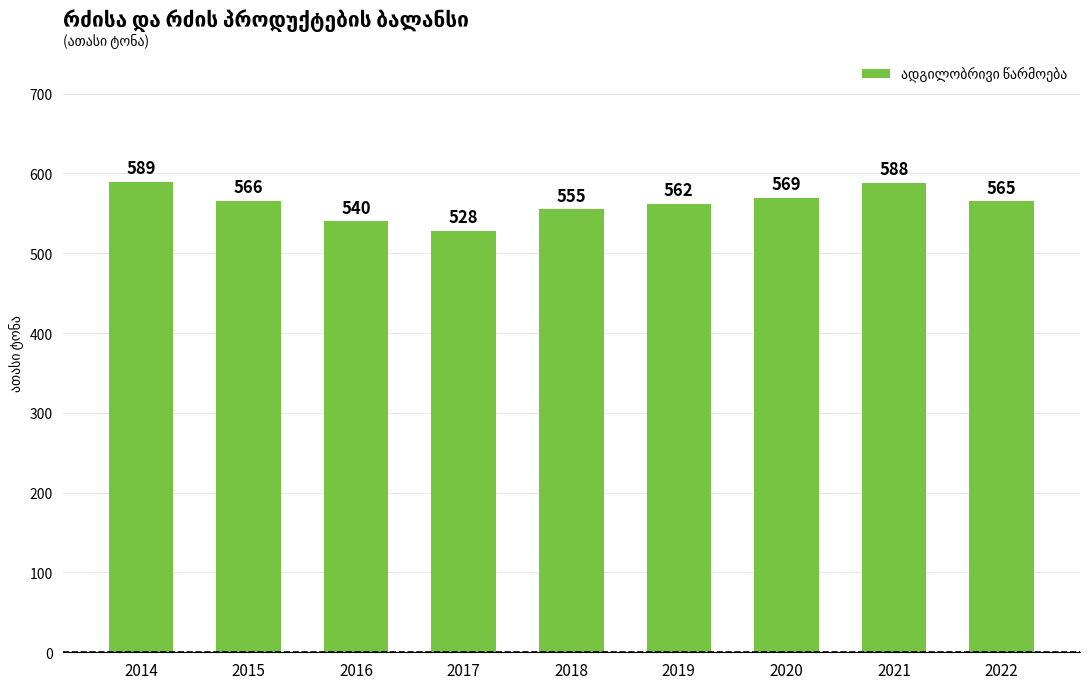

How many bars are there in total?

9